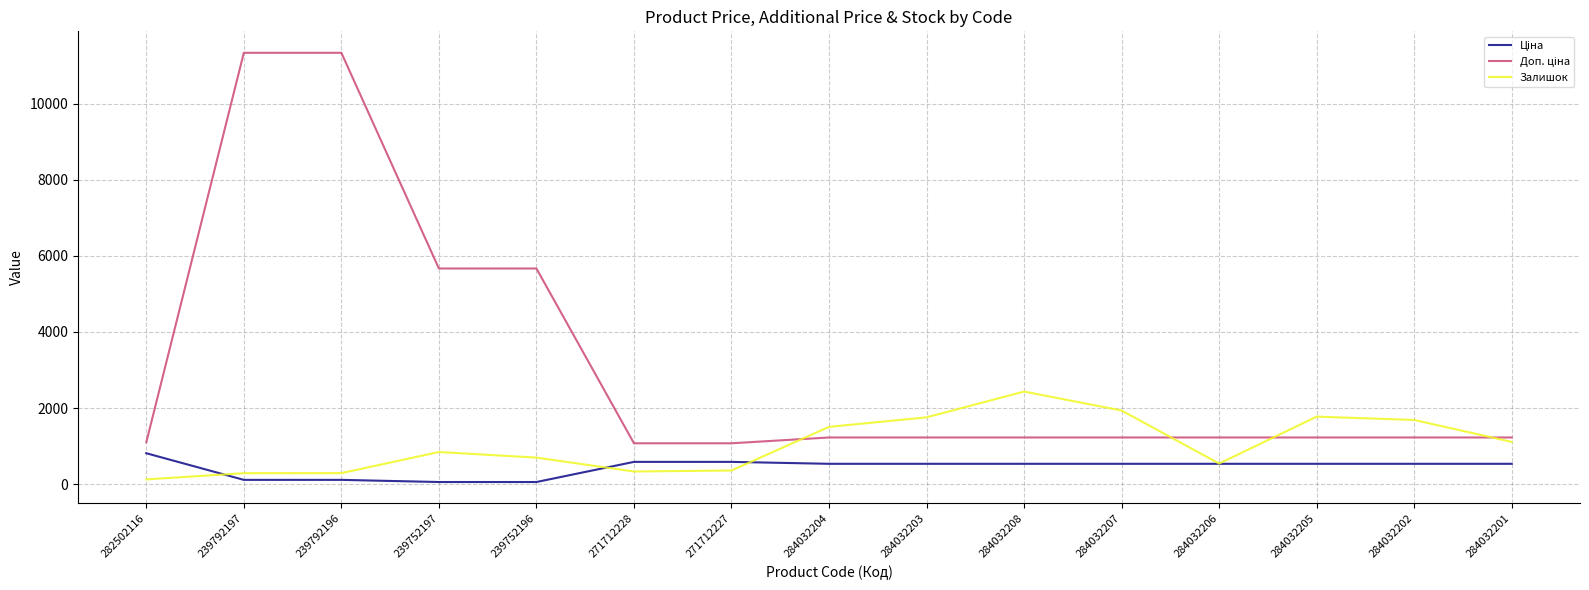

The value of Залишок at 284032206 is 541.0. True or false?

True